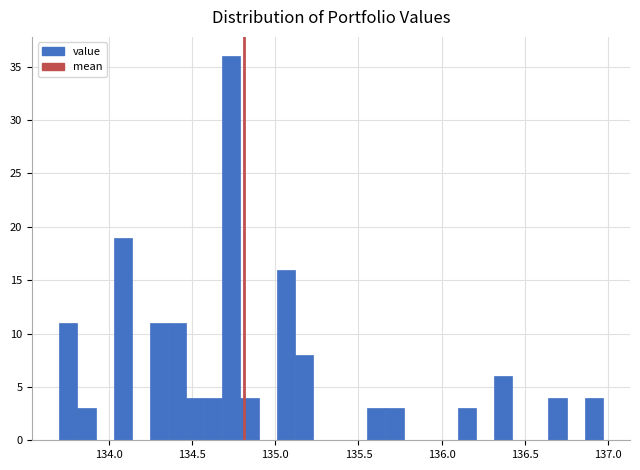

Read against the x-axis, roughly where is the centre of the tallest bar?

134.75